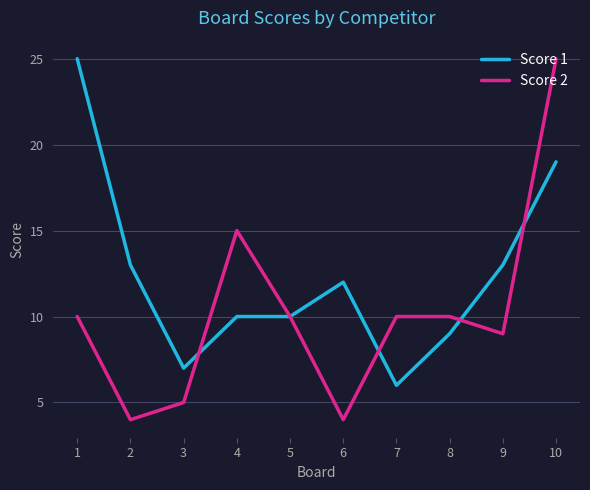

Is the value of Score 1 at 3 greater than the value of Score 2 at 9?

No